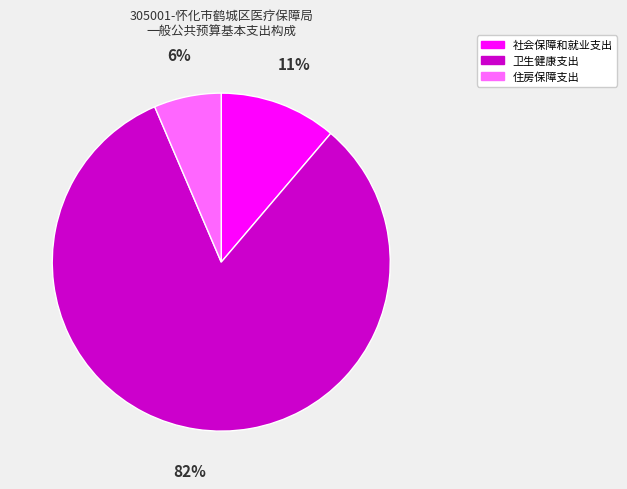

Is it true that 住房保障支出 is 6% of the pie?

True